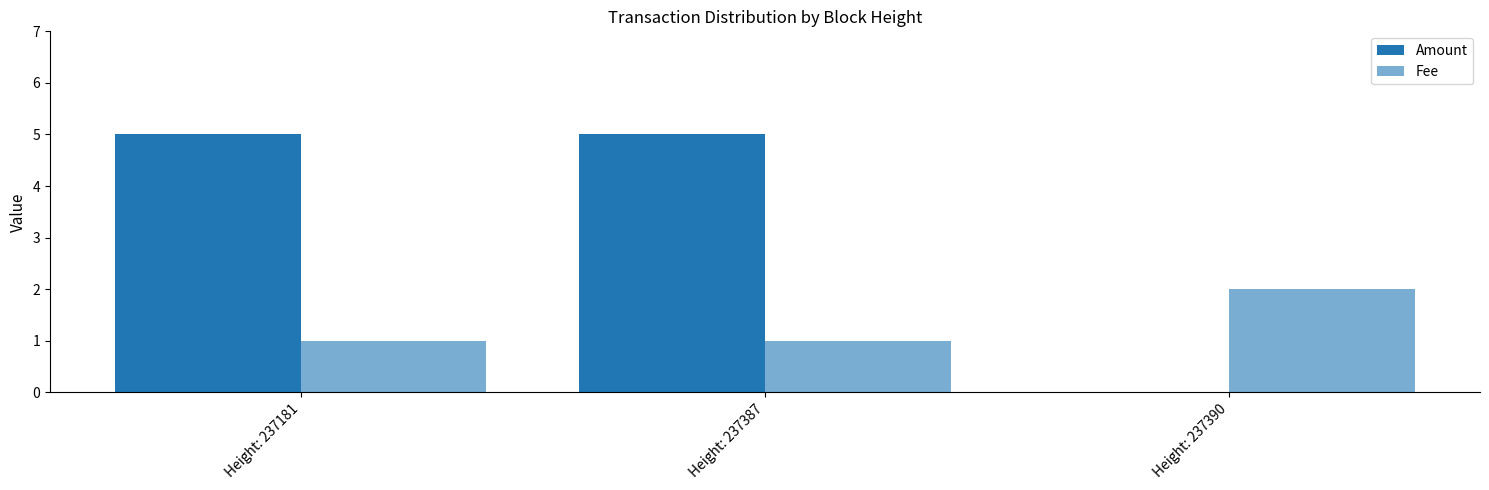

How many groups of bars are there?

3